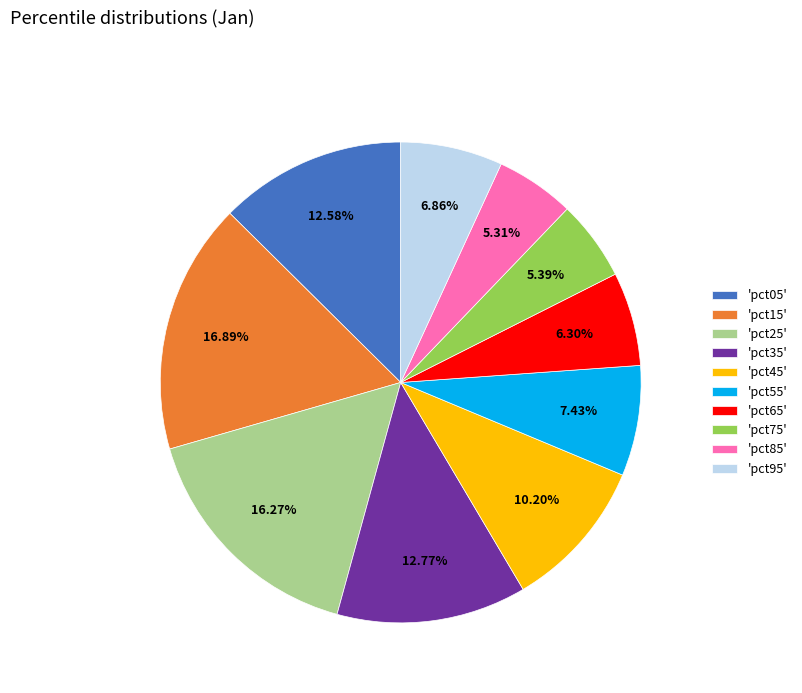

Which has a higher value, 'pct65' or 'pct25'?

'pct25'